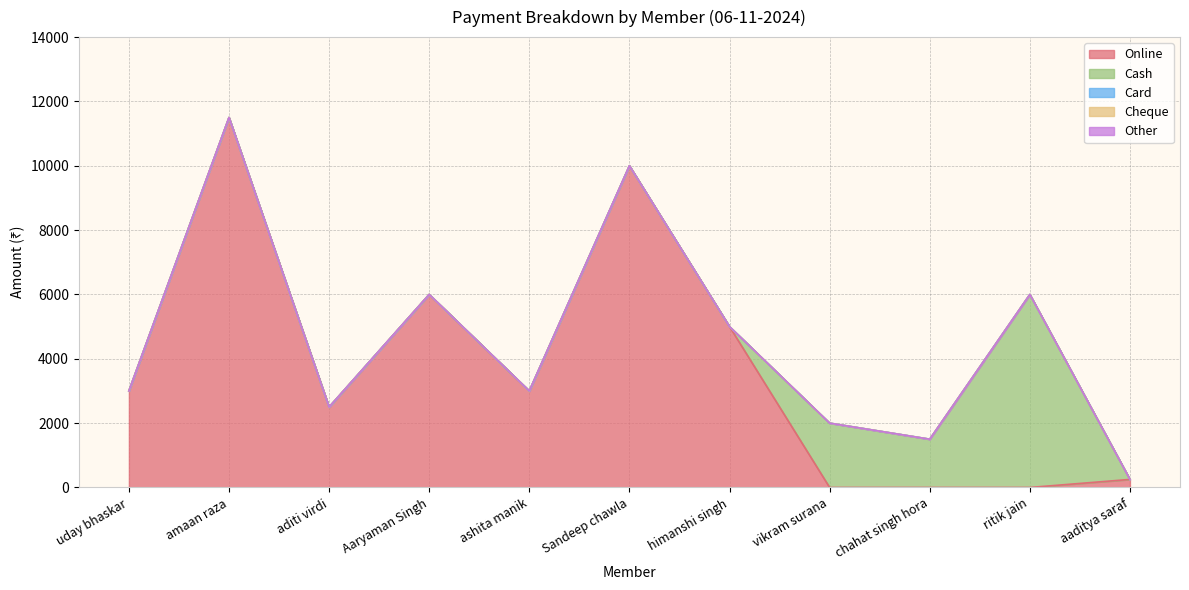

How many lines are shown in the chart?

5